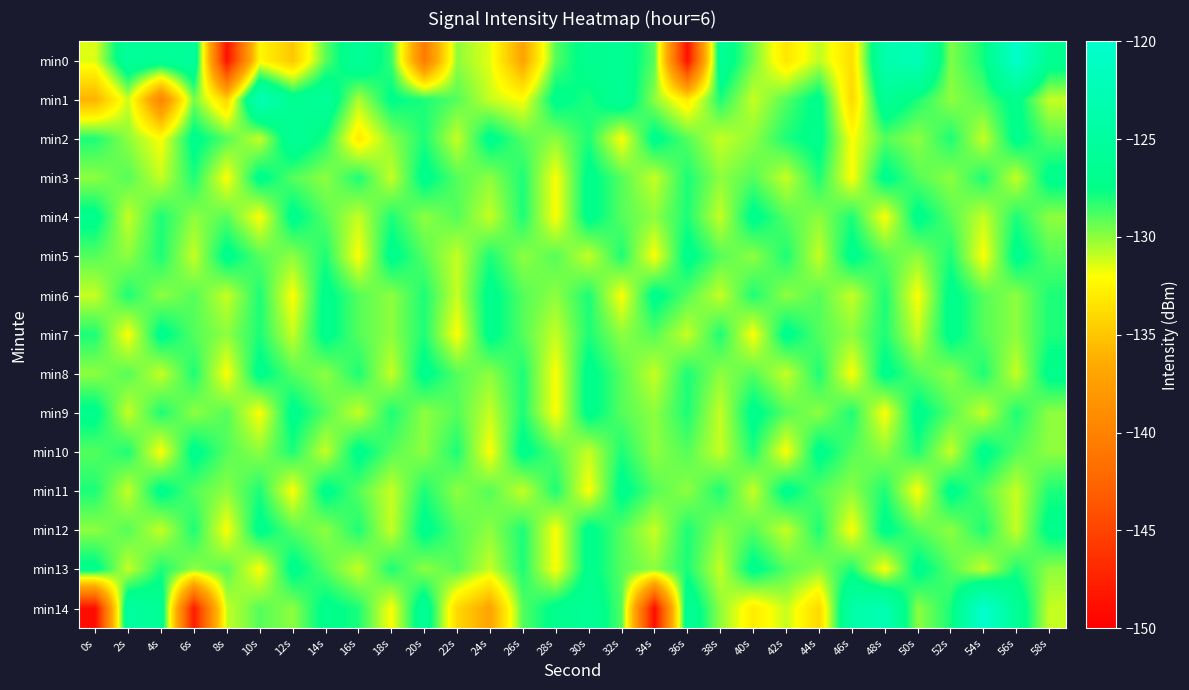

Which category has the highest value across all series?

54s